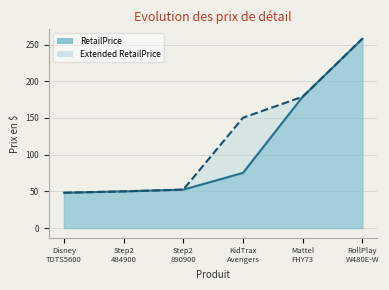

Where does the RetailPrice series first go above 75?

KidTrax
Avengers